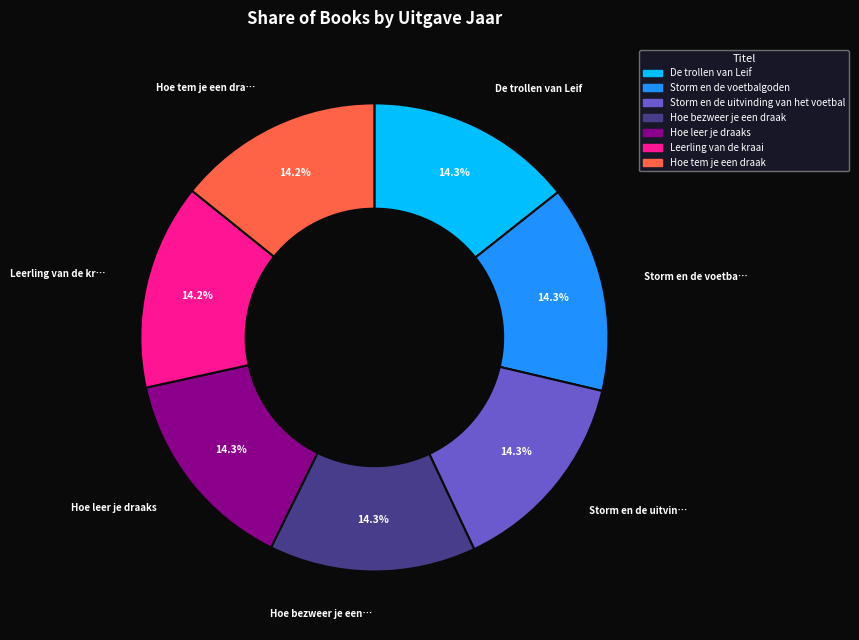

Combined, what portion of the pie is Storm en de uitvinding van het voetbal and Storm en de voetbalgoden?

28.6%